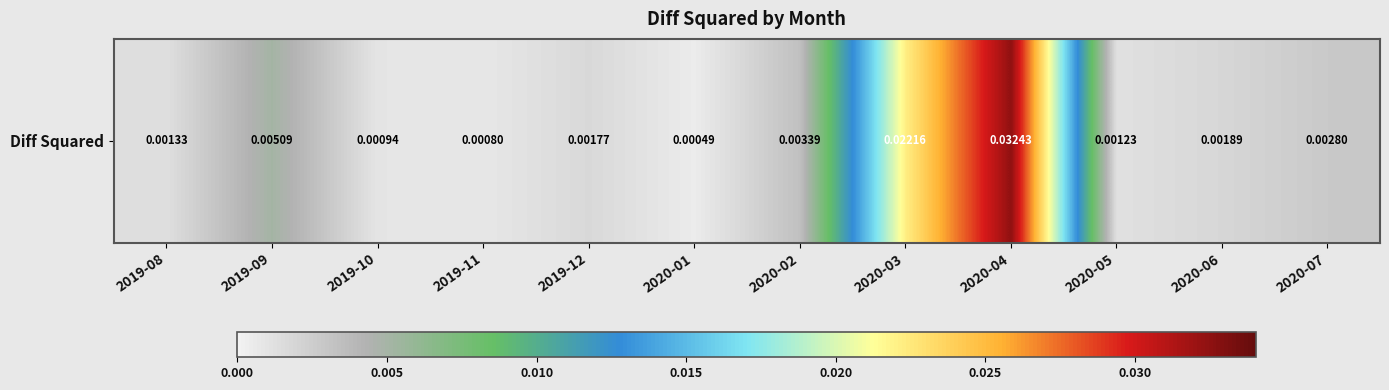

Is it true that the value at 2020-02 is 0.0?

False